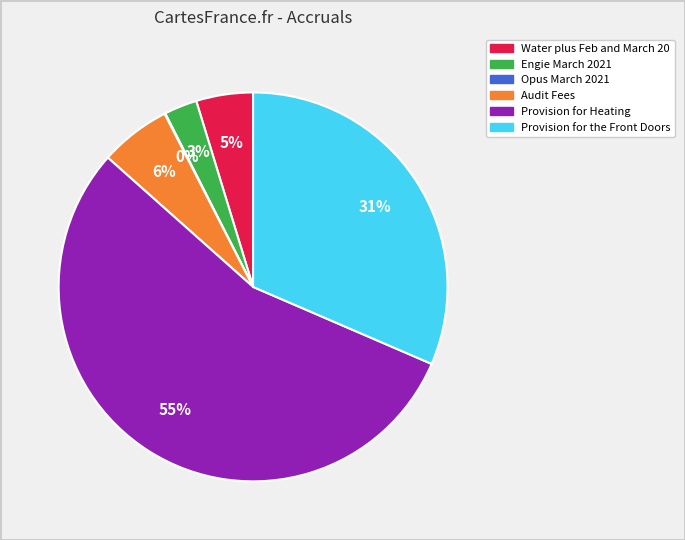

To the nearest percent, what is the difference between the largest and smallest slice percentages?

55%